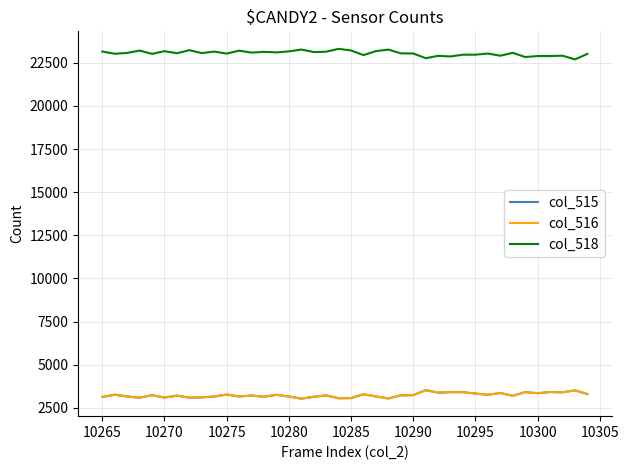

True or false: col_515 and col_518 cross at least once.

False